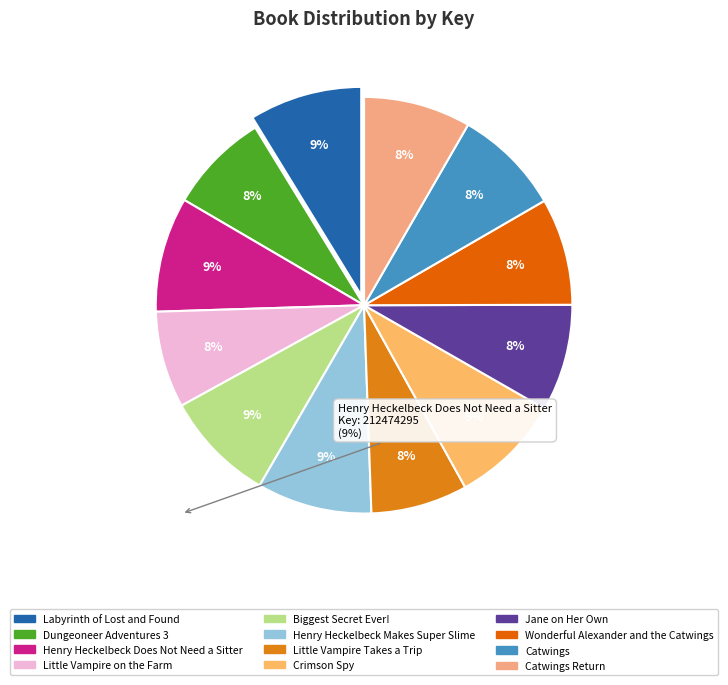

Rank the categories by value from lowest to highest.

Little Vampire Takes a Trip, Little Vampire on the Farm, Dungeoneer Adventures 3, Catwings, Catwings Return, Wonderful Alexander and the Catwings, Jane on Her Own, Biggest Secret Ever!, Crimson Spy, Labyrinth of Lost and Found, Henry Heckelbeck Makes Super Slime, Henry Heckelbeck Does Not Need a Sitter